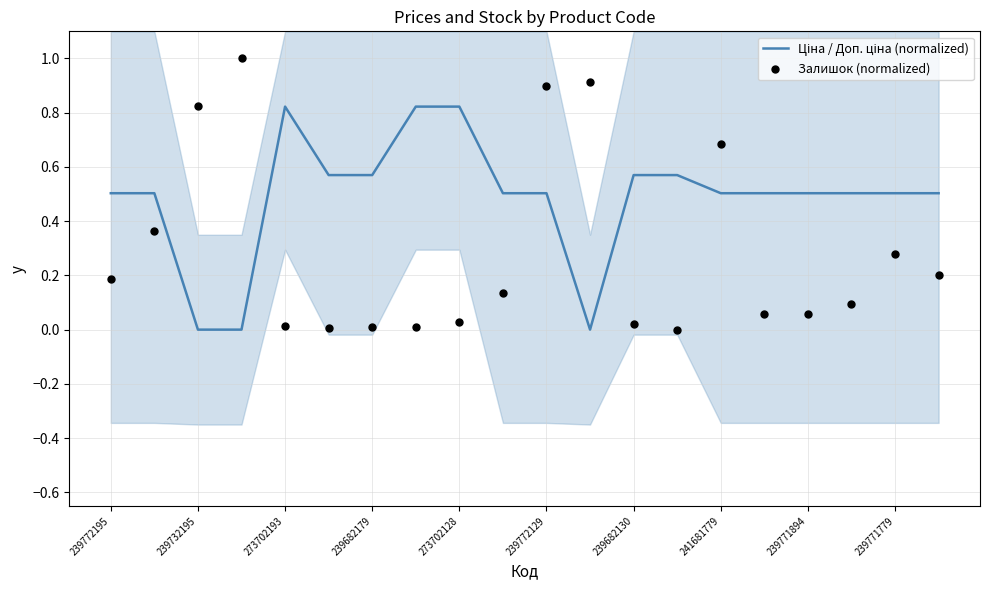

What are all the series names shown in the legend?

Ціна / Доп. ціна (normalized), Залишок (normalized)